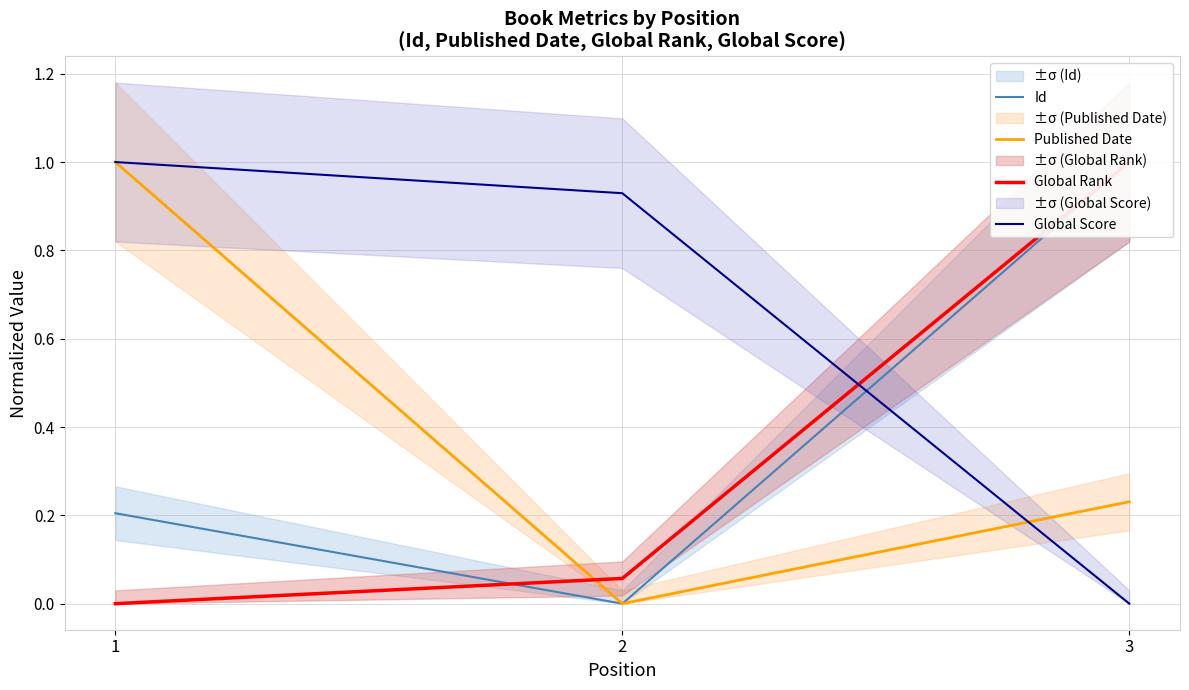

What is the total value across all series at 2?

1.0